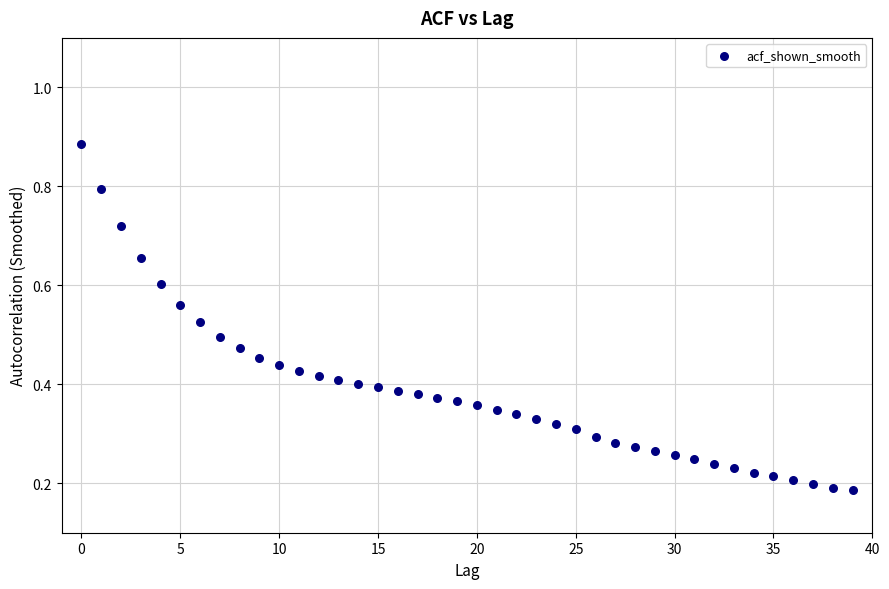

How many data points are displayed?

40